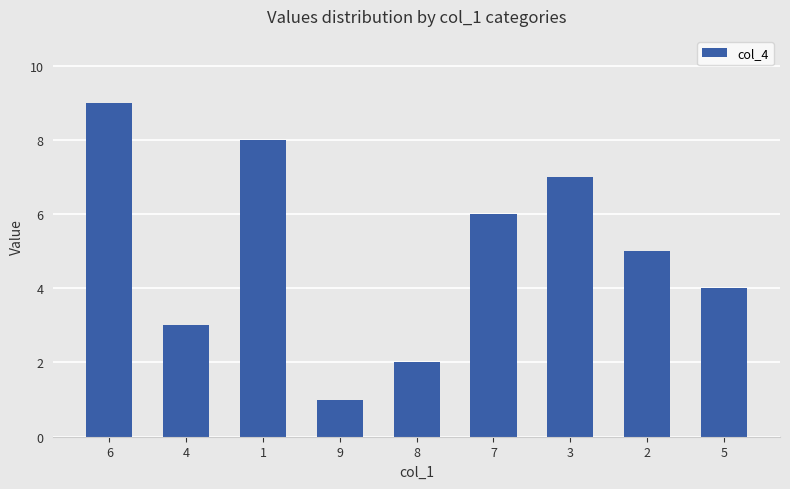

List the labels in order of value, smallest first.

9, 8, 4, 5, 2, 7, 3, 1, 6